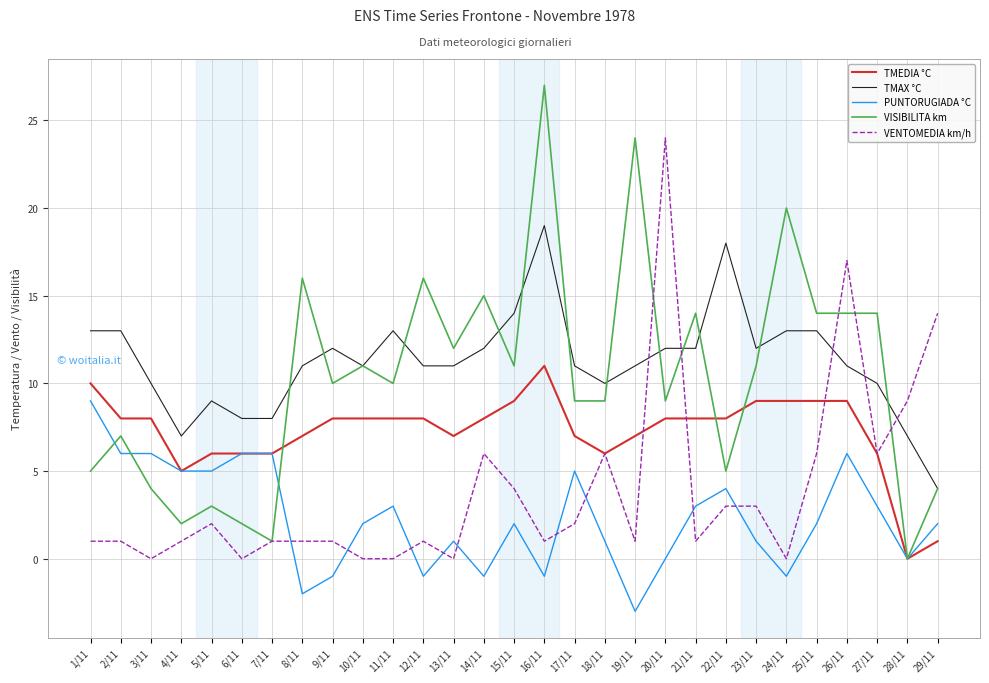

The VENTOMEDIA km/h series shows 3 at 23/11. True or false?

True